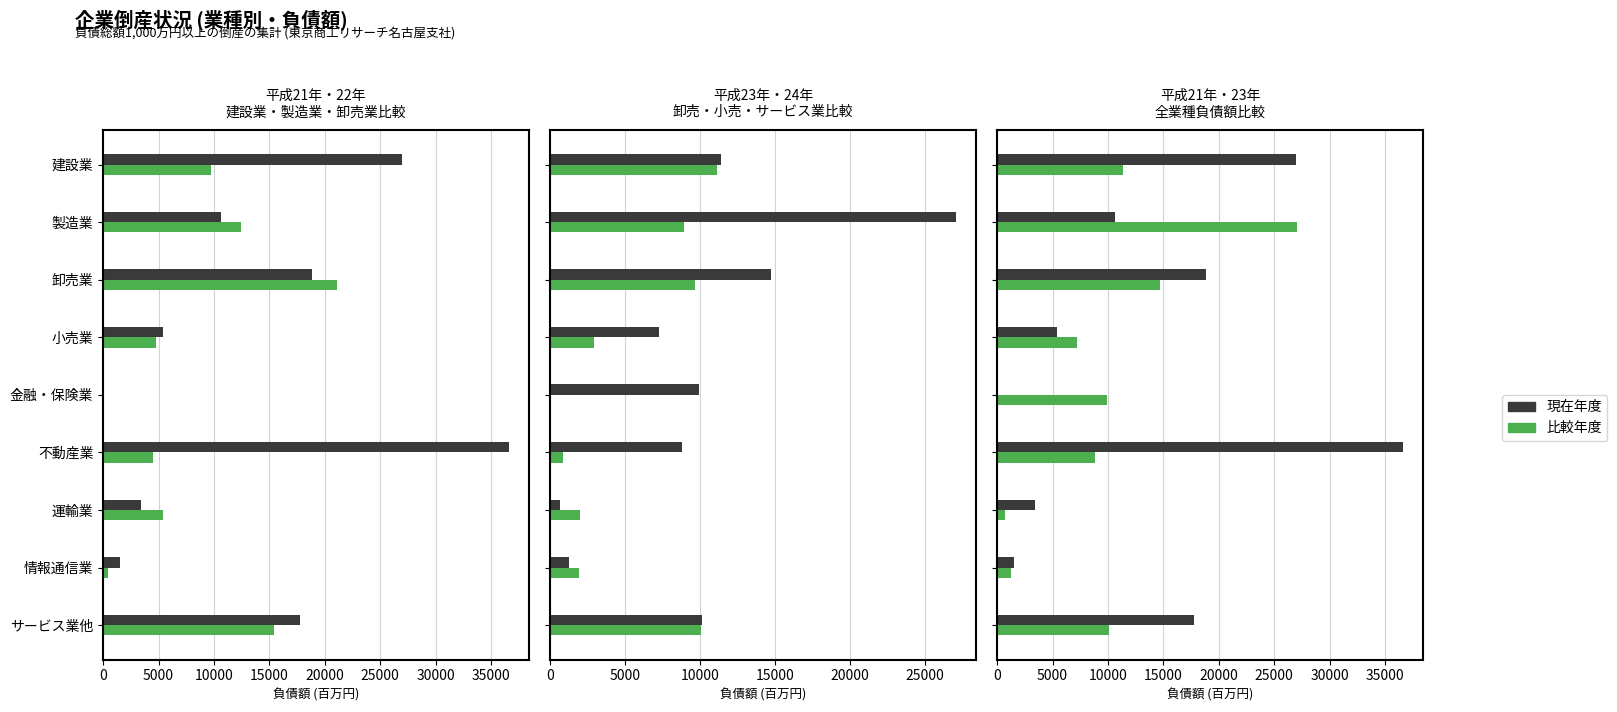

Which has a higher value, 金融・保険業 or 卸売業?

卸売業